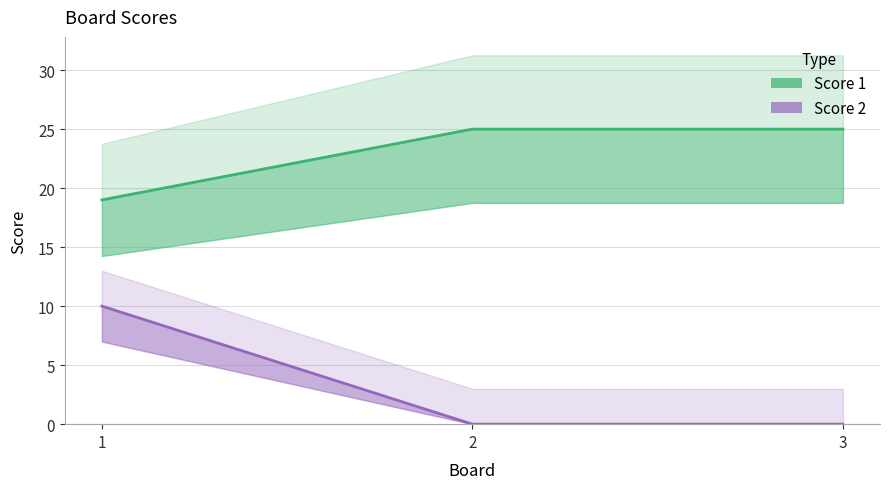

Reading left to right, what are all the values shown in this chart?

Score 1: 19	25	25
Score 2: 10	0	0